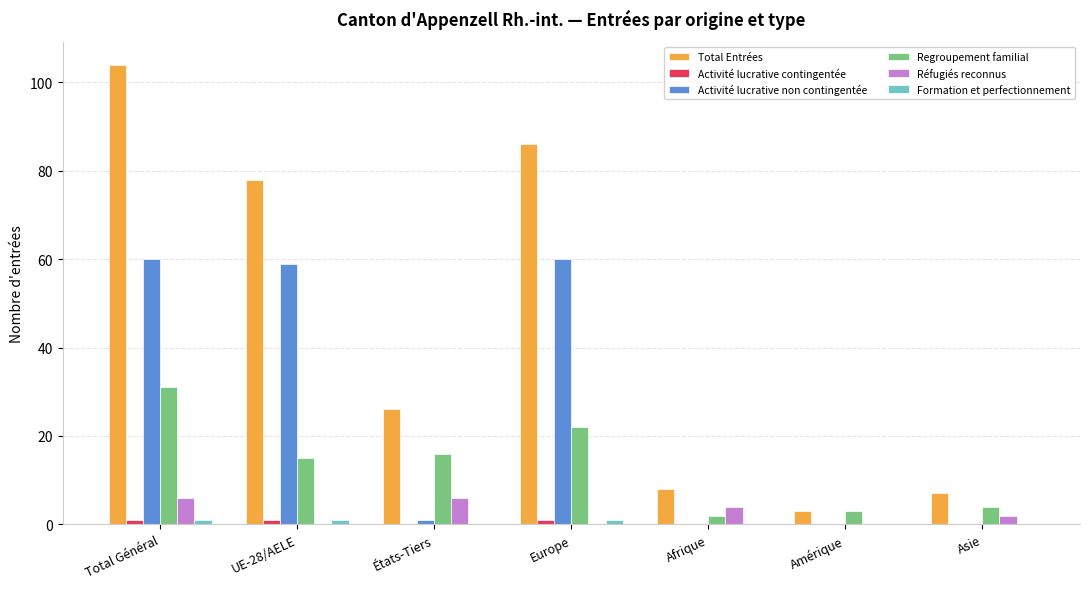

The value of Activité lucrative non contingentée at Asie is 19. True or false?

False